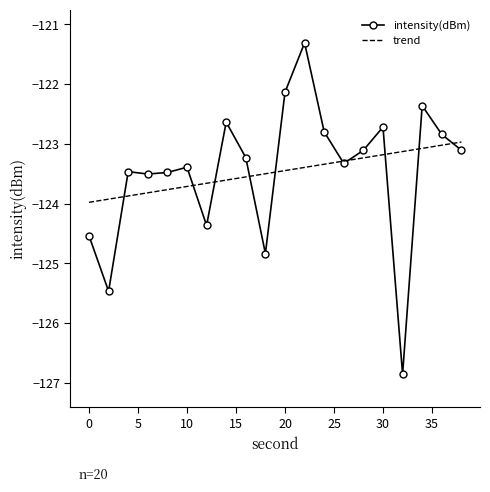

List the series in order of their peak value, lowest first.

trend, intensity(dBm)